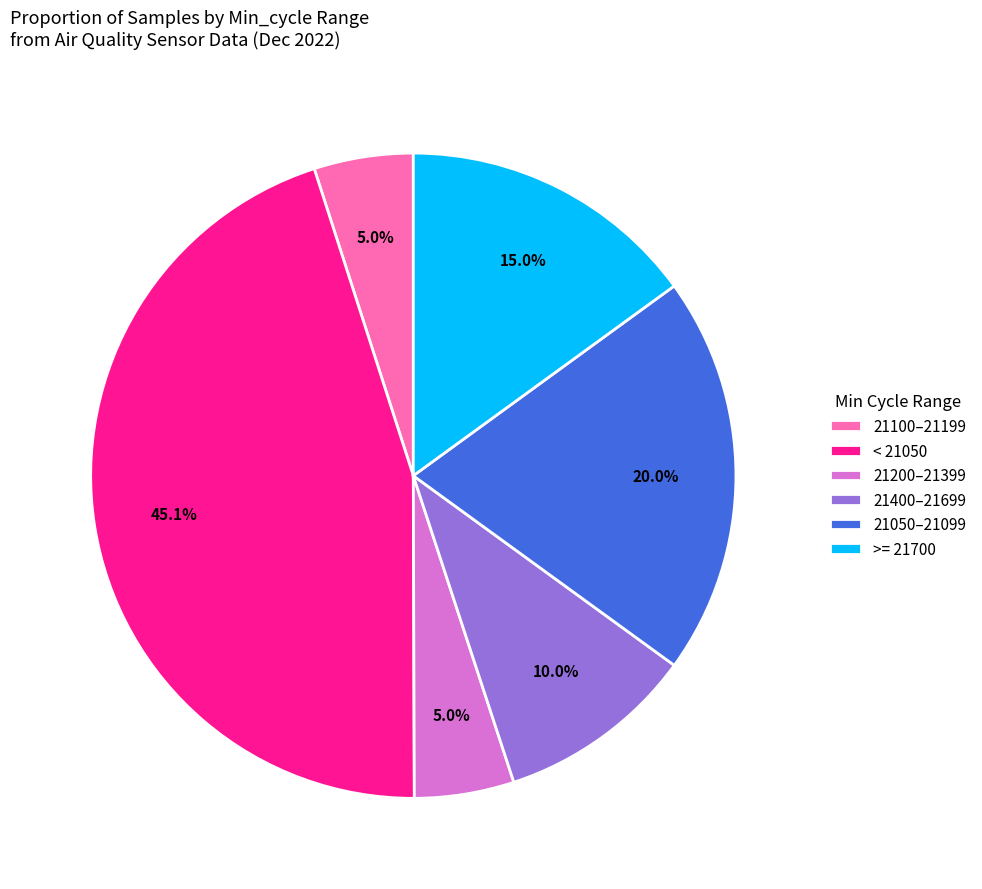

Does 21100–21199 account for over 50% of the chart?

No